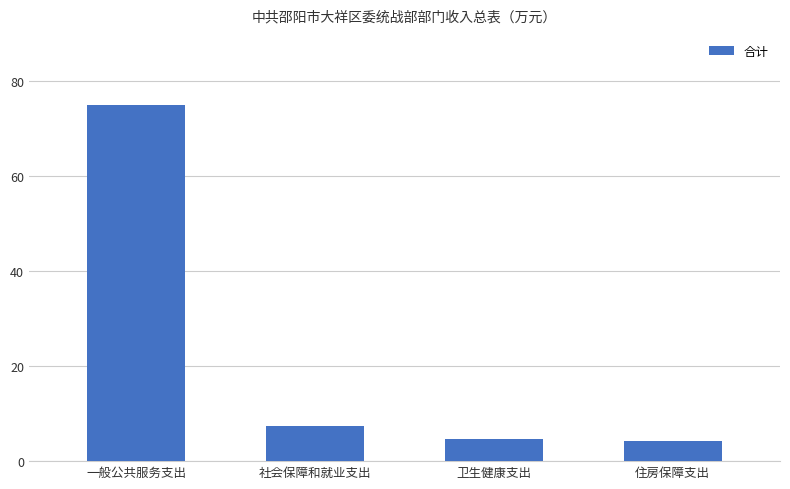

What is the label of the 2nd bar from the right?

卫生健康支出